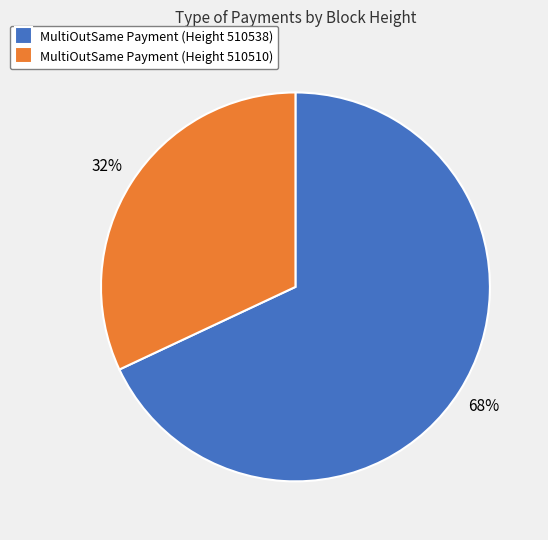

To the nearest percent, what is the difference between the largest and smallest slice percentages?

36%